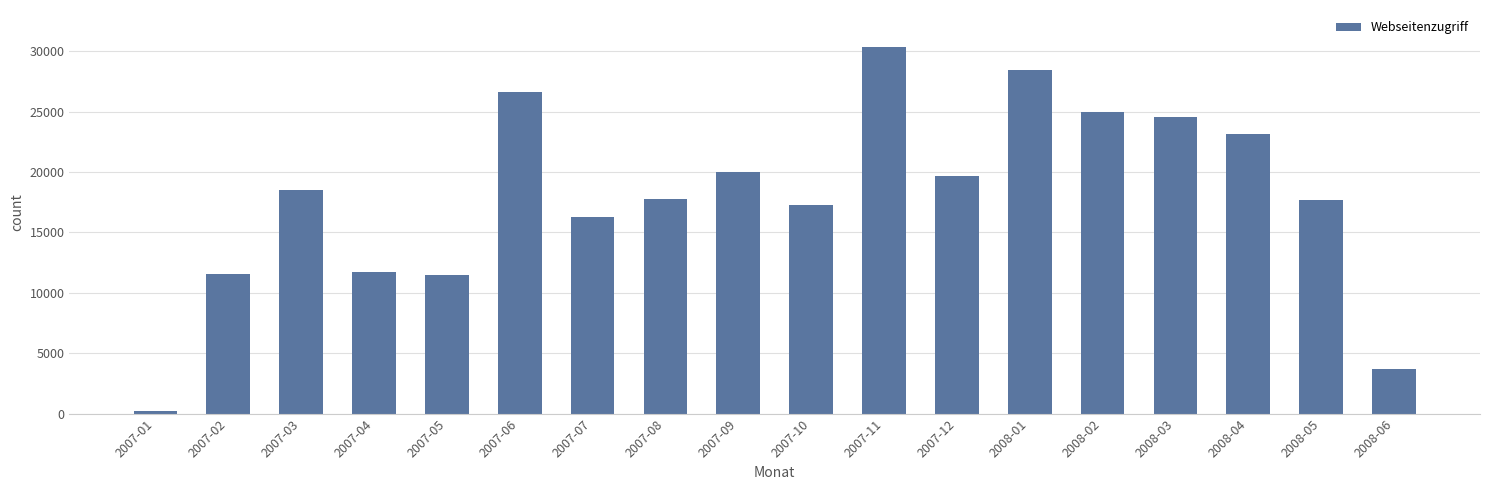

How many distinct data groups are displayed?

1